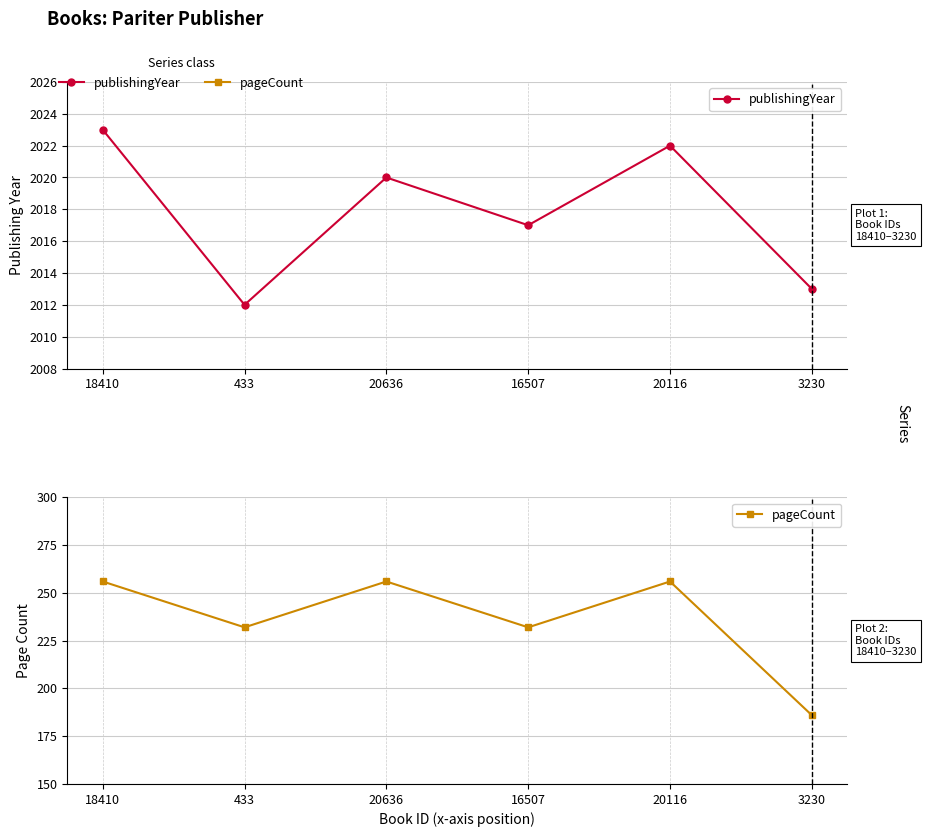

What is the total value across all series at 18410?

2279